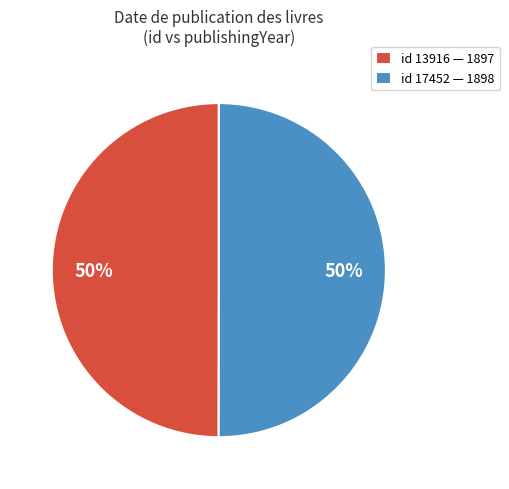

Combined, do id 17452 — 1898 and id 13916 — 1897 account for over 50%?

Yes